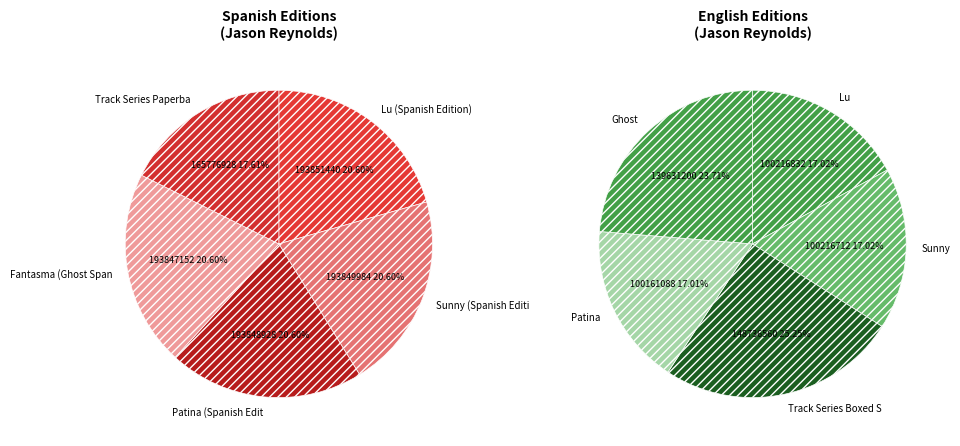

Is Fantasma (Ghost Spanish Edition) the majority of the pie?

No